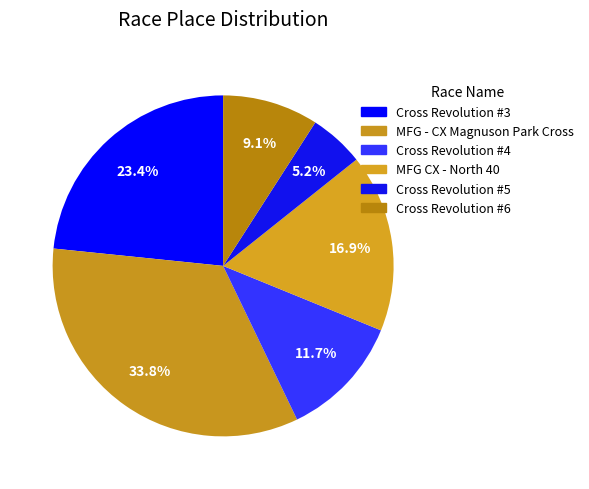

How many segments does this pie chart have?

6